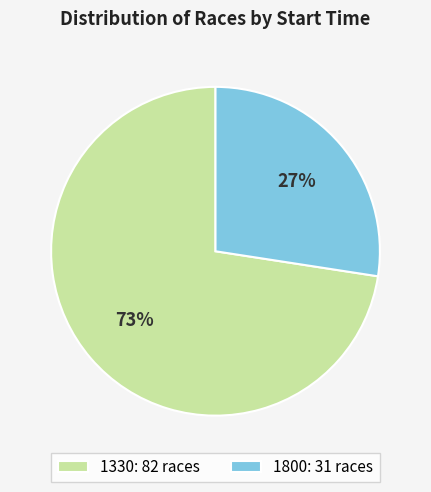

To the nearest percent, what is the average slice percentage?

50%